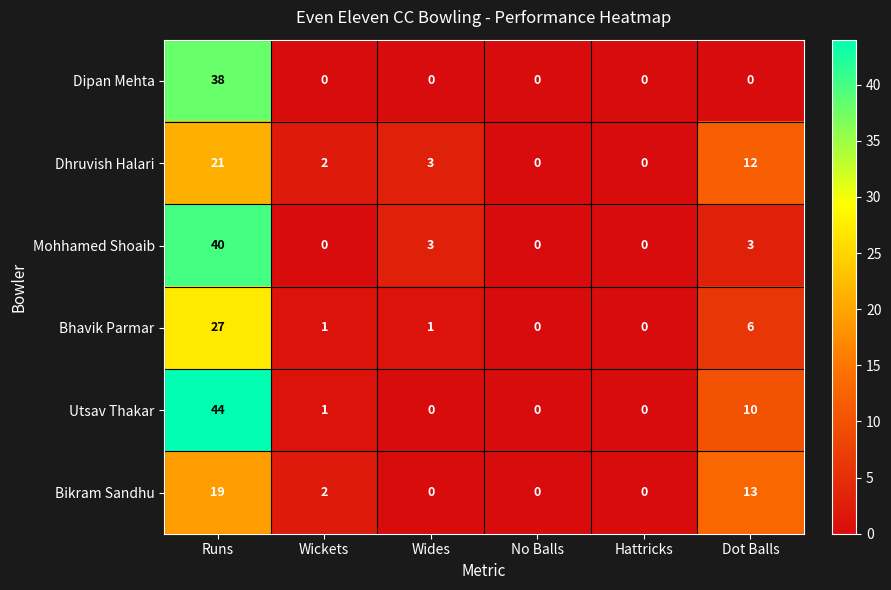

What is the difference between the maximum and minimum values in the Utsav Thakar series?

44